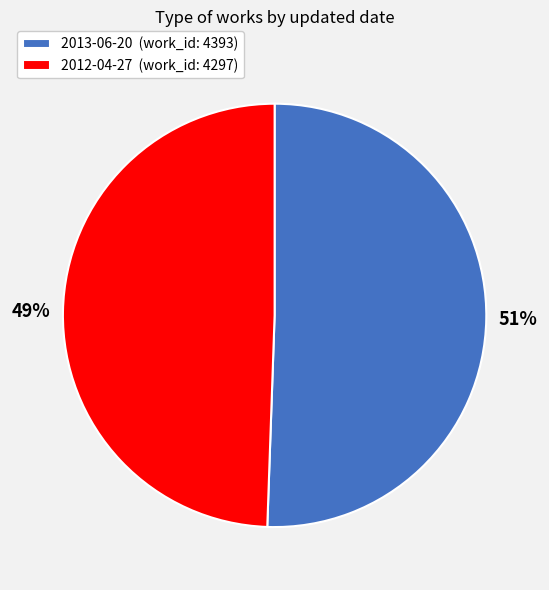

To the nearest percent, what is the combined percentage of 2013-06-20 and 2012-04-27?

100%